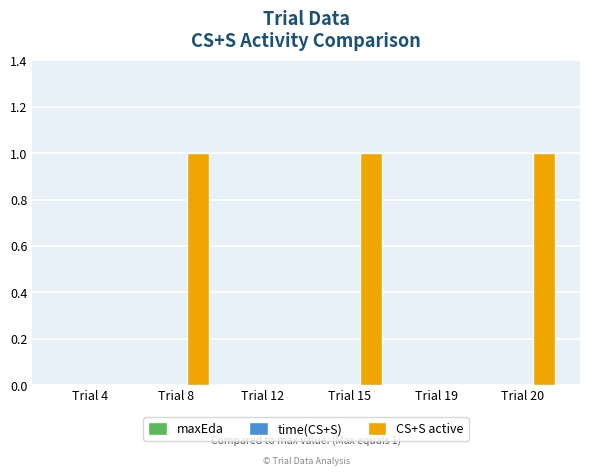

Between Trial 8 and Trial 4, which is larger?

Trial 8